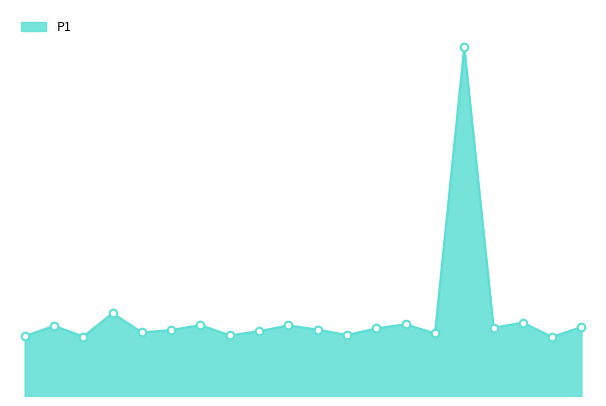

Is this an area chart (filled region under the line)?

Yes